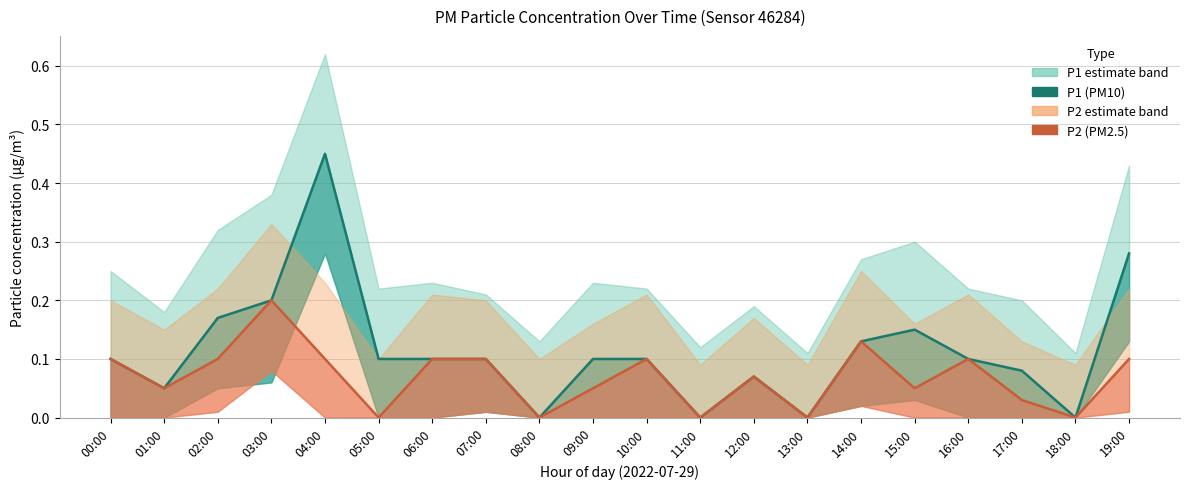

Rank the series by their average value, from highest to lowest.

P1 (PM10), P2 (PM2.5)